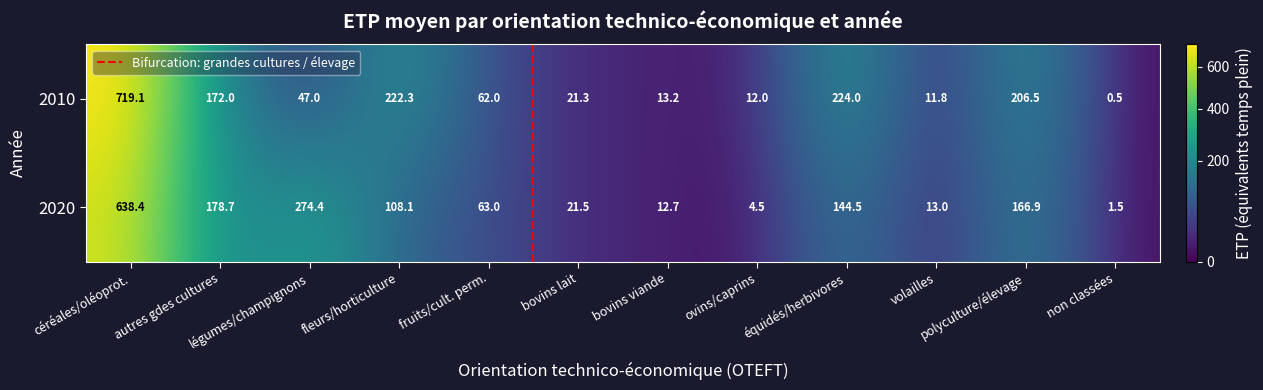

What is the lowest value of the 2010 series?

0.5